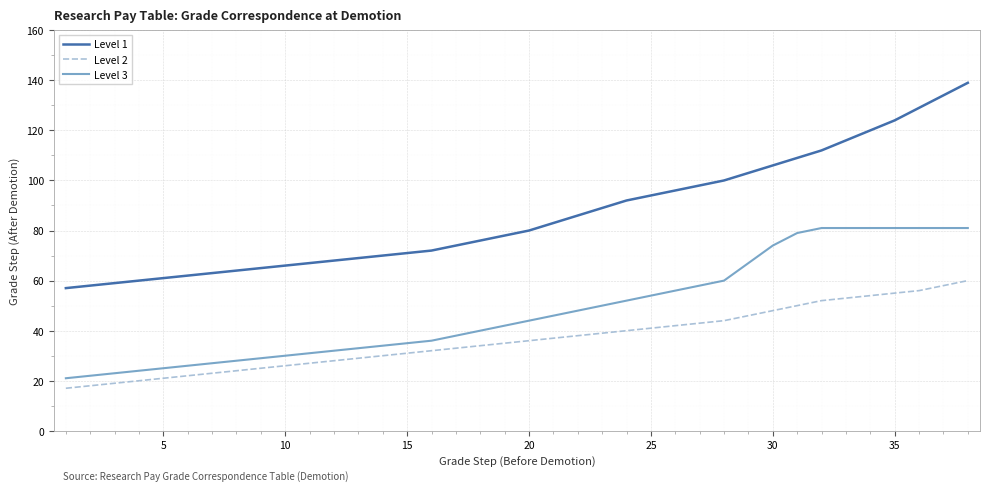

What is the difference between the maximum and minimum values in the Level 1 series?

82